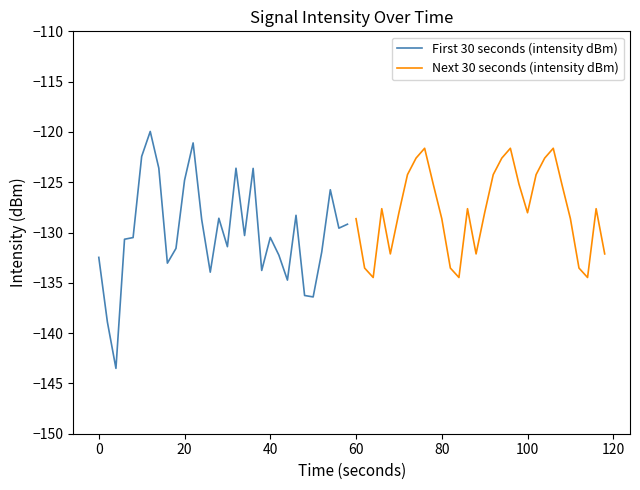

What is the minimum value shown in the chart?

-143.5